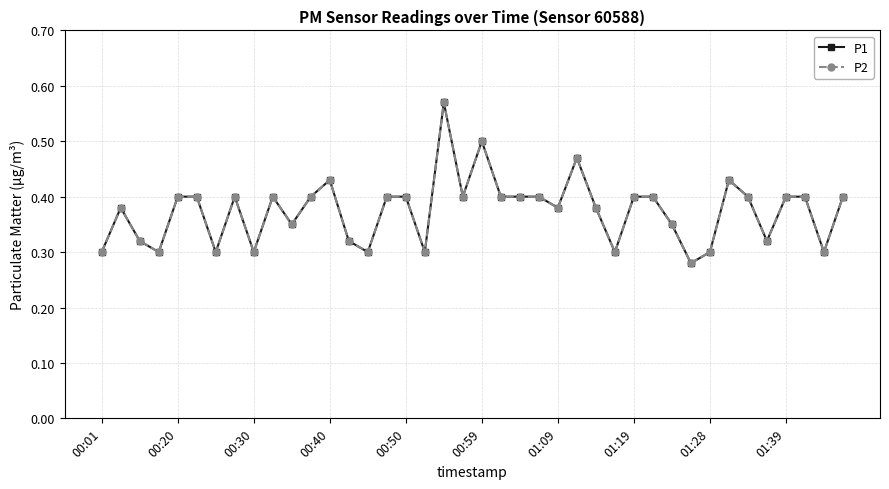

Rank the series by their maximum value, from highest to lowest.

P1, P2